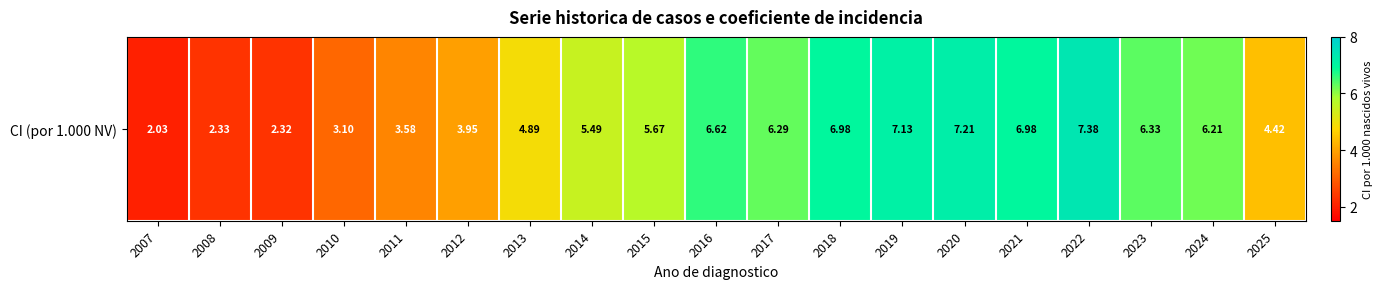

What is the difference between the values at 2017 and 2025?

1.9